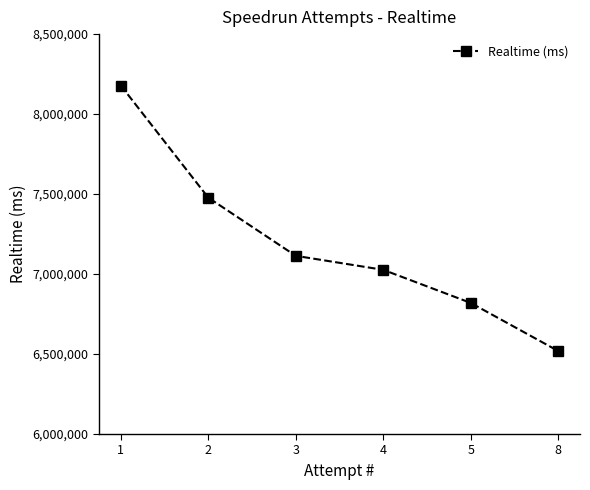

Reading left to right, what are all the values shown in this chart?

8178468	7477505	7114009	7026519	6819833	6519255